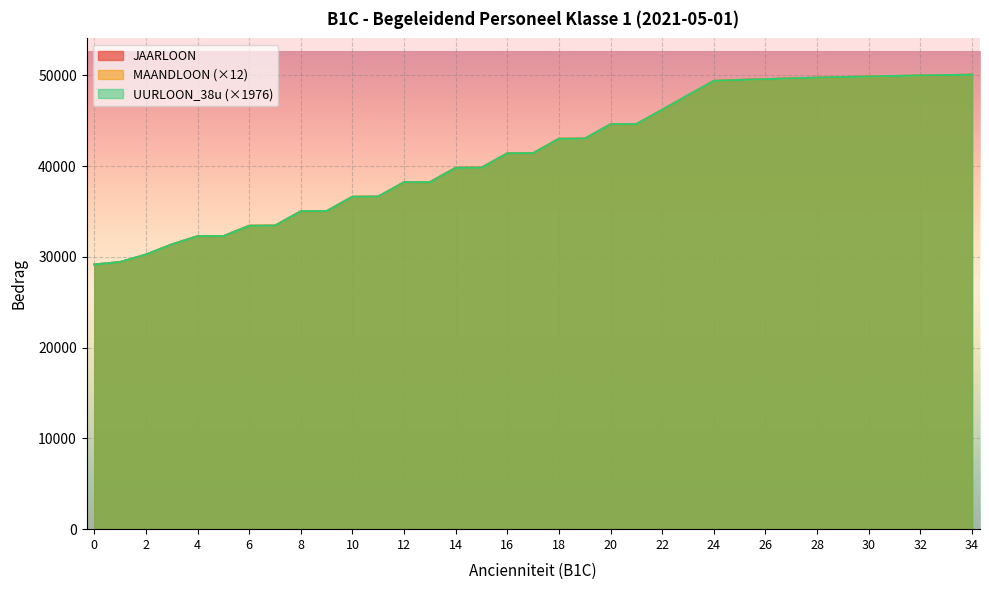

Reading left to right, transcribe all the data shown in this chart.

JAARLOON: 29153.1	29417.6	30244.1	31359.6	32273.3	32273.3	33422.9	33434.2	35014.8	35029.5	36610.0	36627.2	38207.7	38224.8	39805.4	39822.6	41403.1	41420.3	43000.8	43018.0	44598.5	44615.7	46196.2	47793.9	49374.4	49481.2	49564.3	49658.4	49729.7	49795.8	49856.9	49913.6	49966.1	50014.6	50059.6
MAANDLOON: 29153.0	29417.6	30244.0	31359.6	32273.2	32273.2	33423.0	33434.2	35014.8	35029.4	36609.9	36627.1	38207.6	38224.8	39805.4	39822.6	41403.1	41420.2	43000.8	43017.9	44598.4	44615.6	46196.1	47793.9	49374.4	49481.2	49564.3	49658.4	49729.6	49795.8	49857.0	49913.6	49966.0	50014.6	50059.6
UURLOON_38u: 29150.4	29427.1	30257.1	31363.9	32272.9	32272.9	33419.2	33439.0	35020.0	35039.8	36620.8	36640.6	38221.6	38221.6	39802.6	39822.4	41403.4	41423.2	43004.2	43024.0	44605.0	44624.8	46205.8	47806.7	49387.7	49486.5	49565.6	49664.4	49743.4	49802.7	49862.0	49921.3	49980.6	50020.1	50059.6